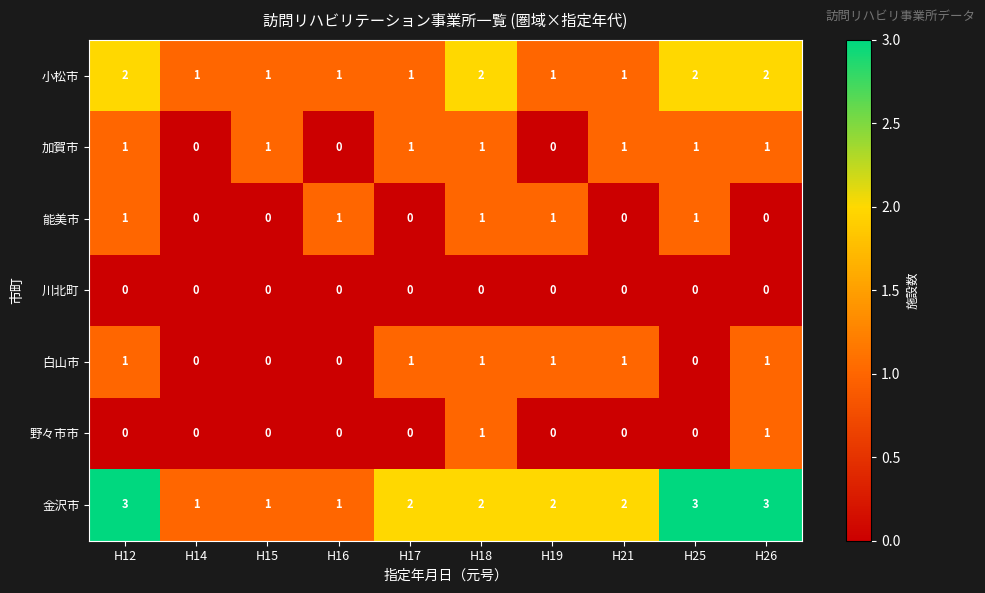

Which series has the largest total across all categories?

金沢市